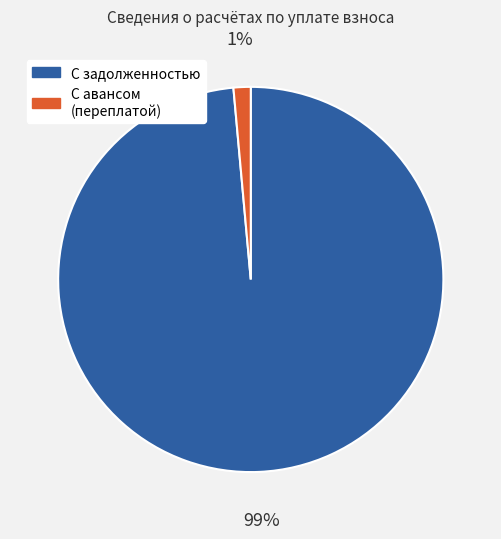

Is there a majority slice in this chart?

Yes